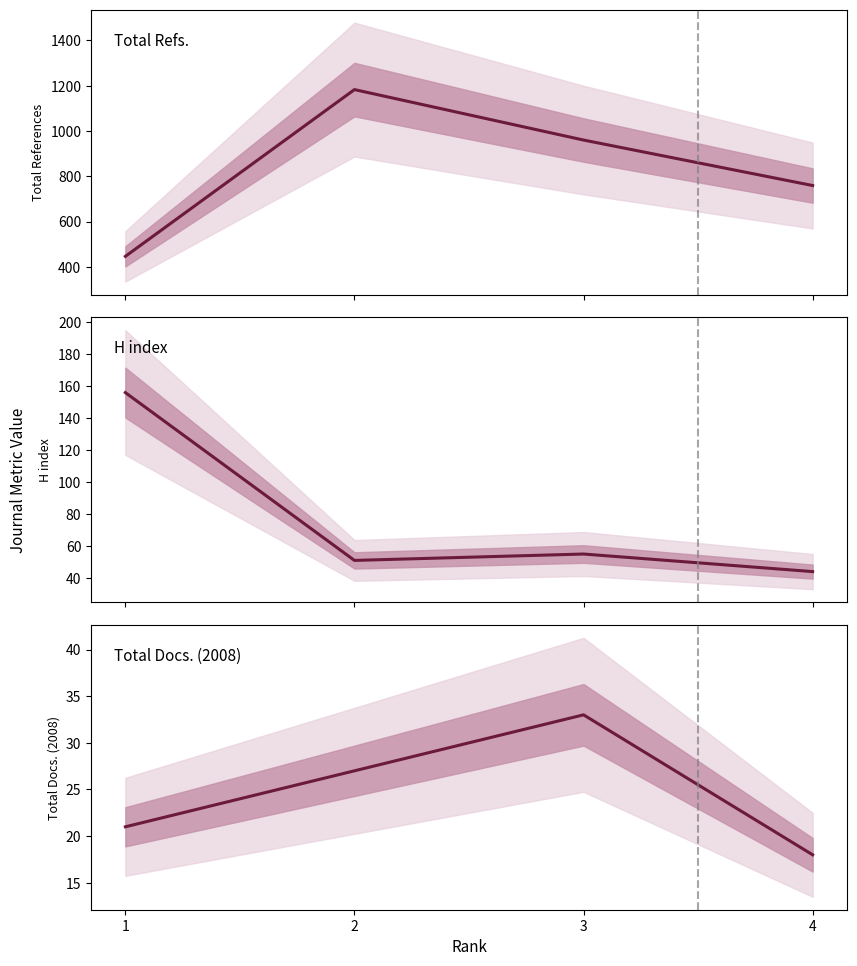

What is the average value of the Total Refs. series?

837